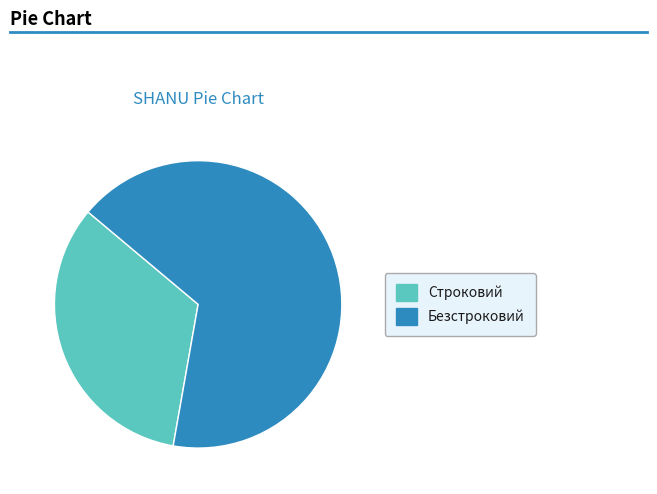

What is the smallest slice in the pie chart?

Строковий